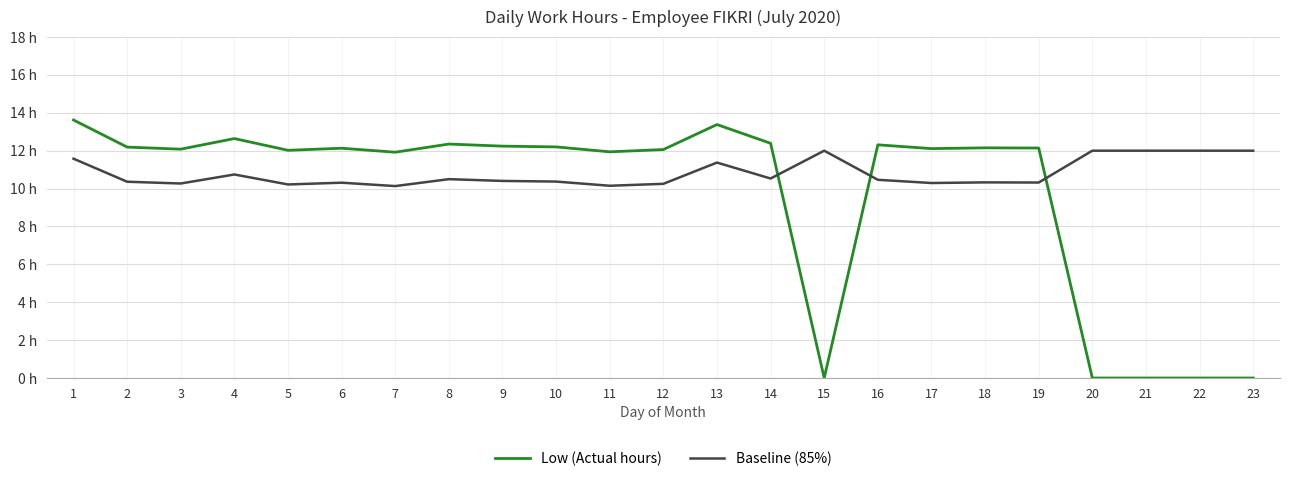

What is the greatest value displayed?

13.6